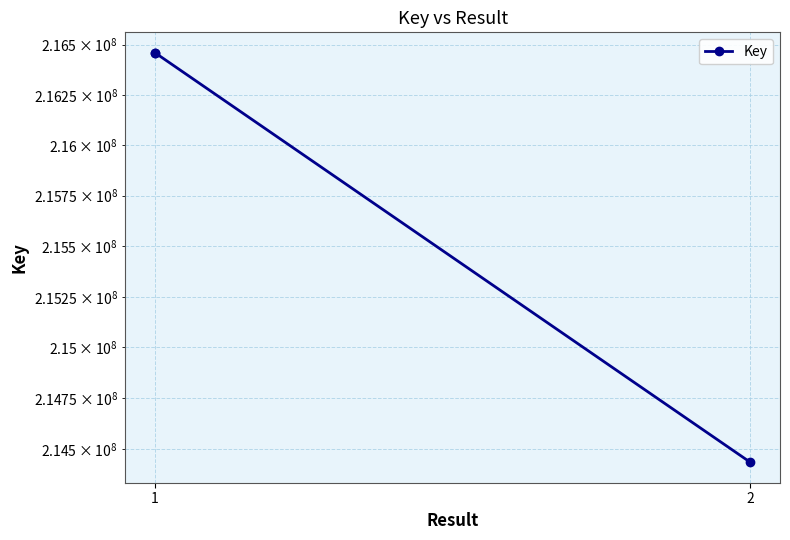

Is it true that the value at 1 is 140700608?

False